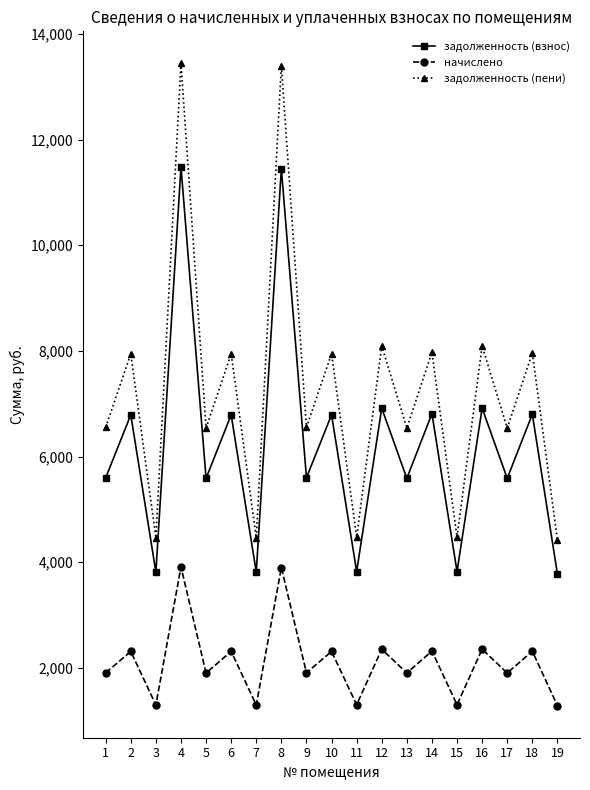

How many data points in начислено are above 1907?

11